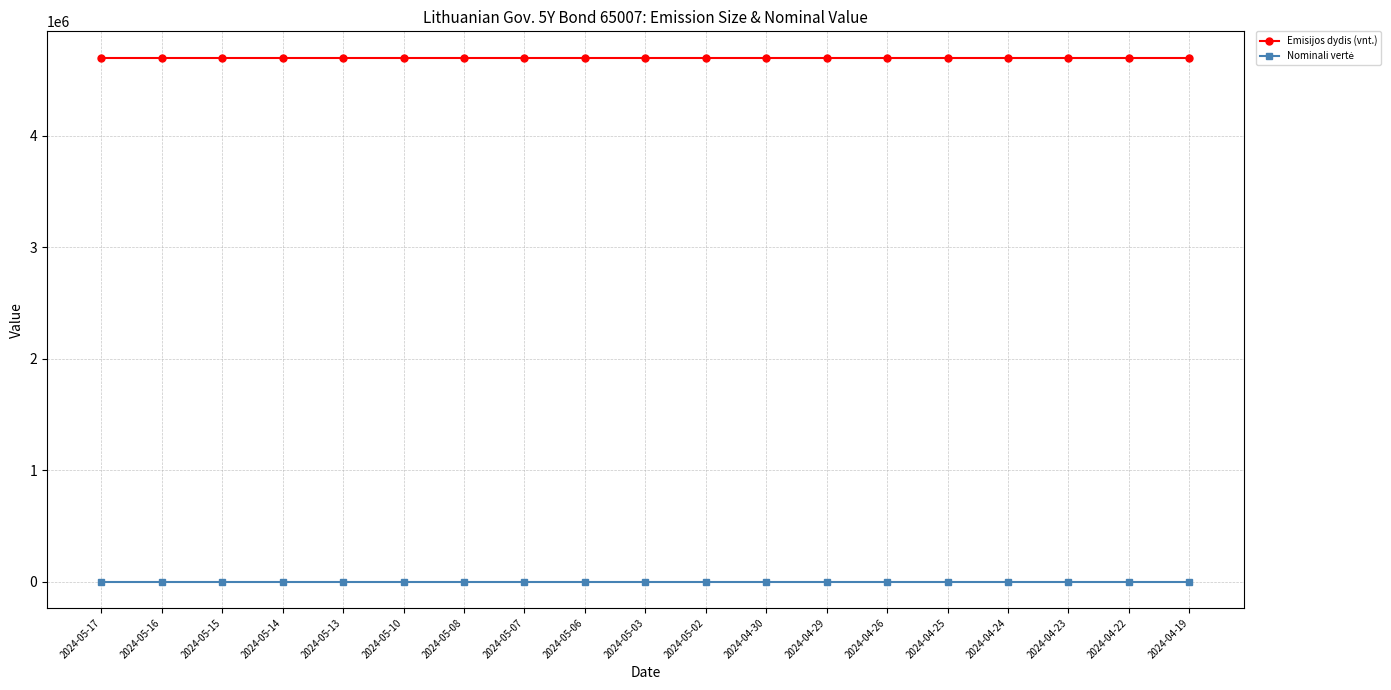

Is it true that Emisijos dydis (vnt.) equals 4700000 at 2024-05-02?

True